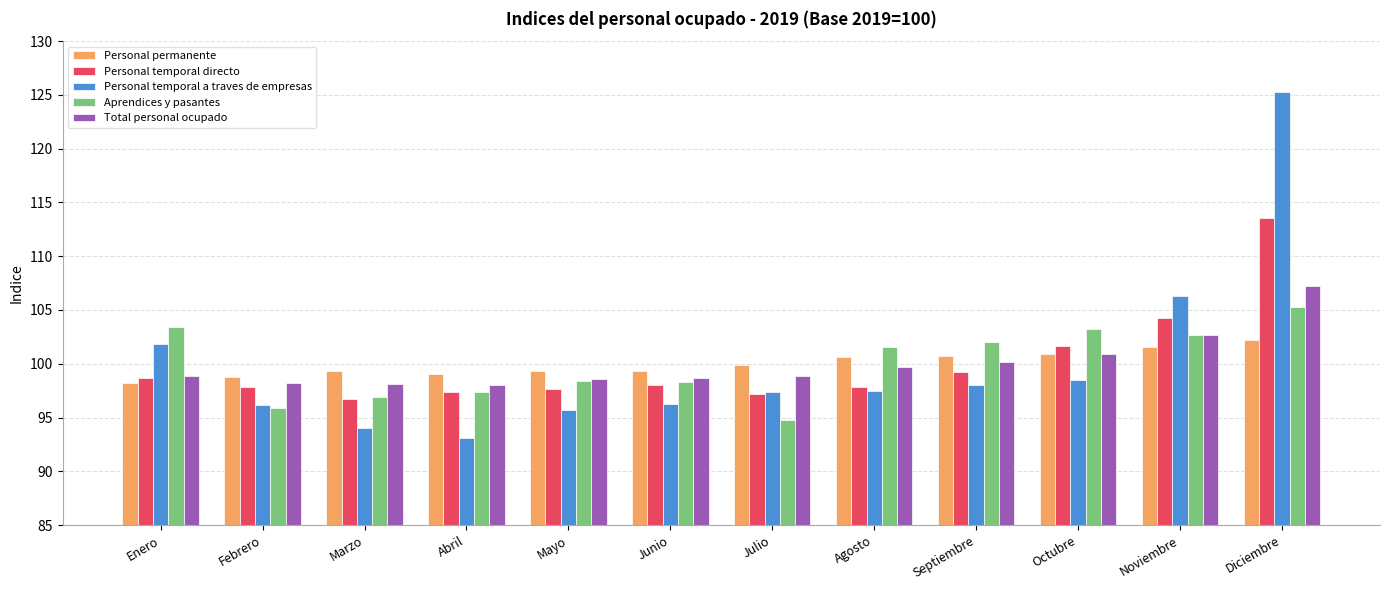

What is the label of the 6th bar from the left?

Junio